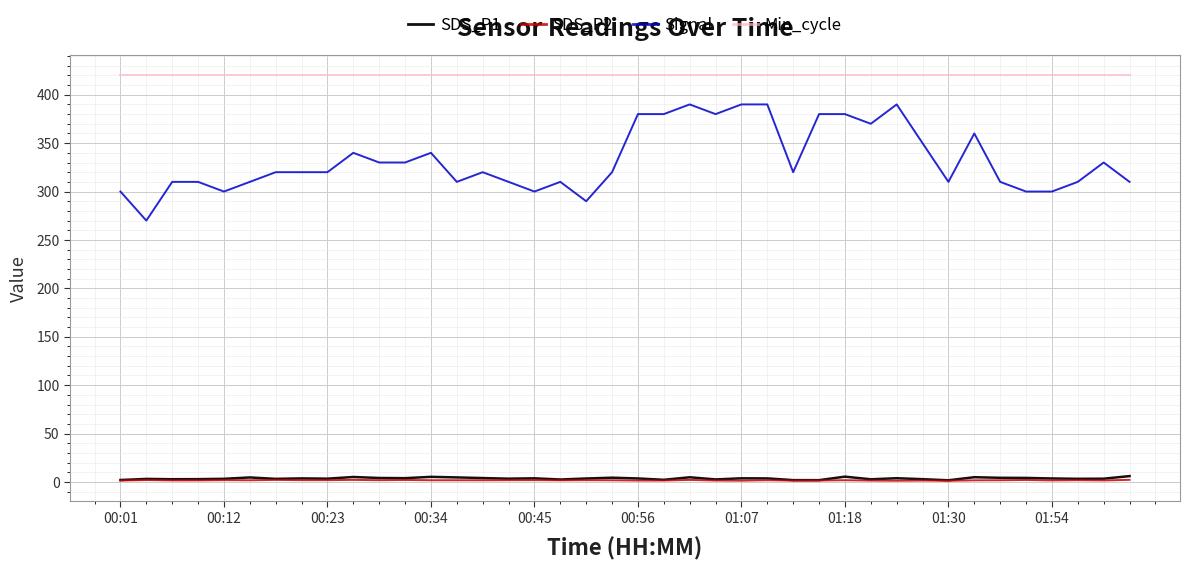

Which series has the widest spread of values?

Signal